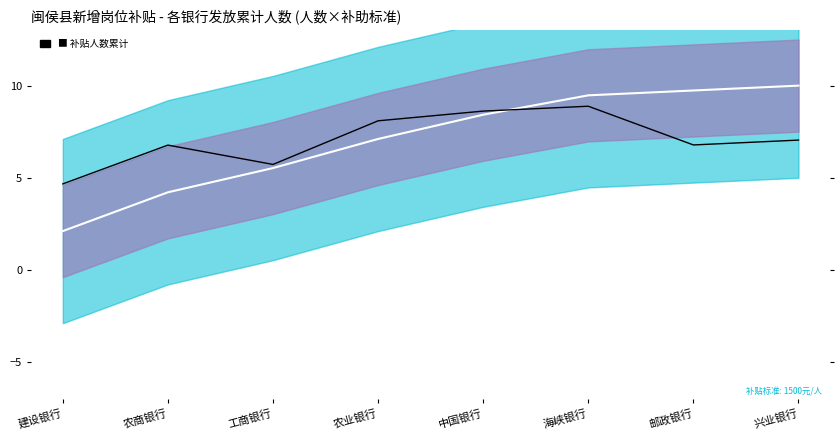

After their last crossing, which series has the higher values: mean or 补贴人数?

mean